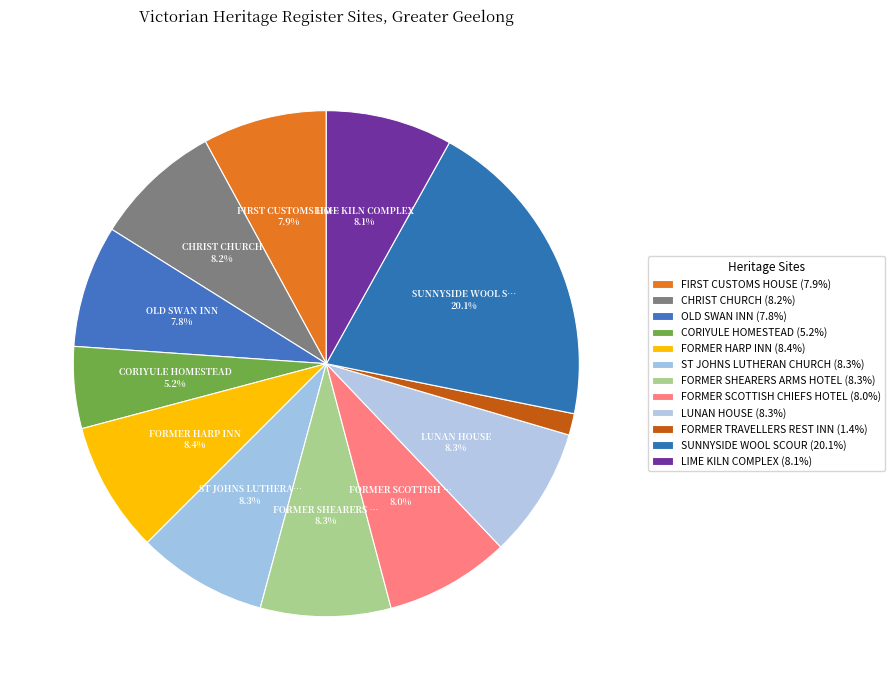

Is there any slice that represents more than half of the pie?

No